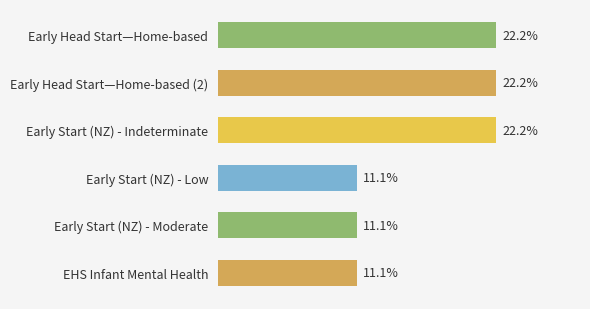

Which has a higher value, Early Start (NZ) - Moderate or Early Start (NZ) - Indeterminate?

Early Start (NZ) - Indeterminate